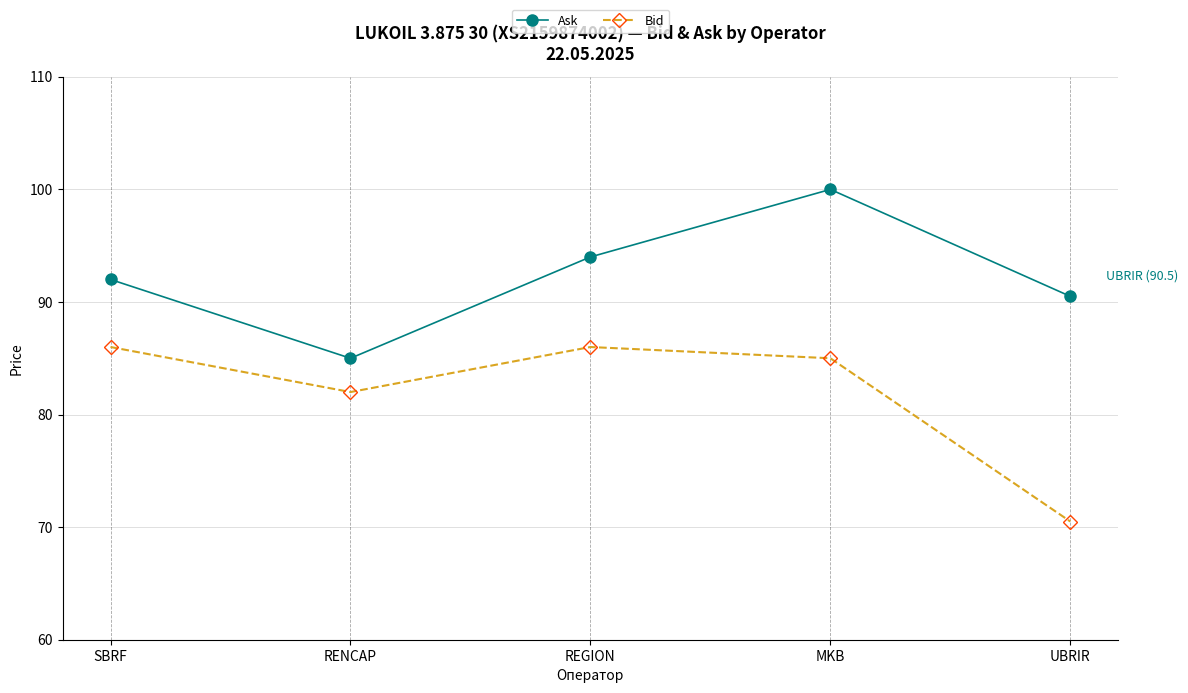

Which series has the widest spread of values?

Bid